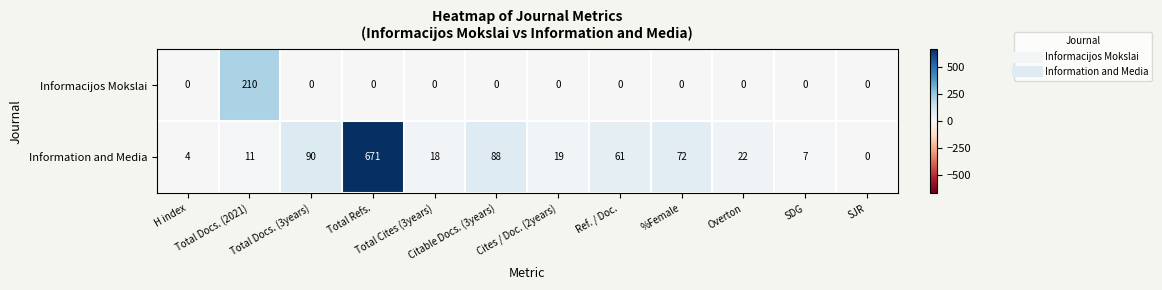

Which series has the largest total across all categories?

Information and Media